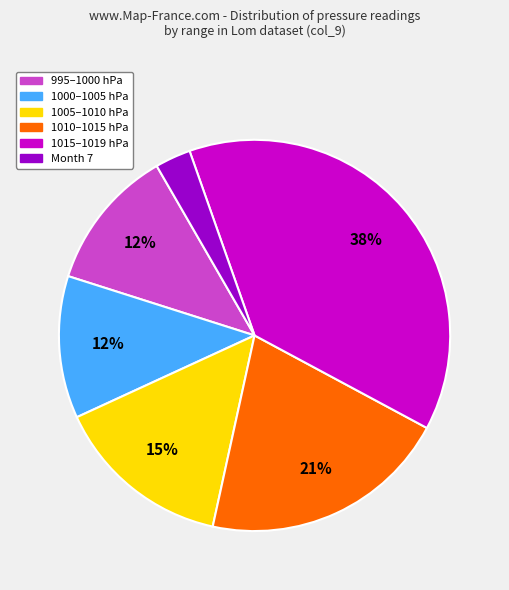

Is there a majority slice in this chart?

No